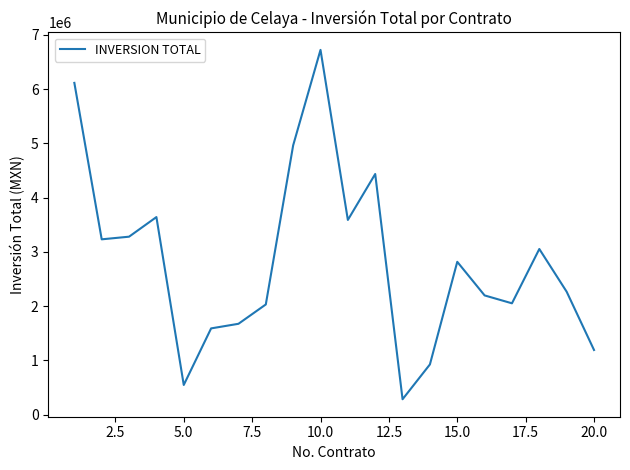

What is the difference between the maximum and minimum values?

6438047.9